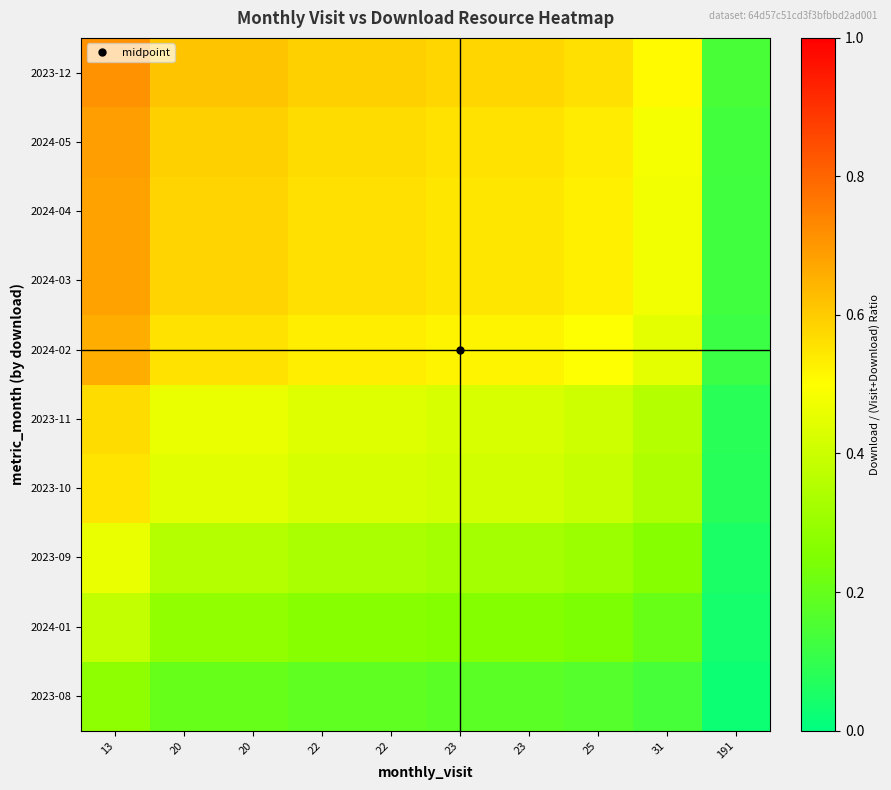

What is the difference between the highest and lowest values at 191?

0.1